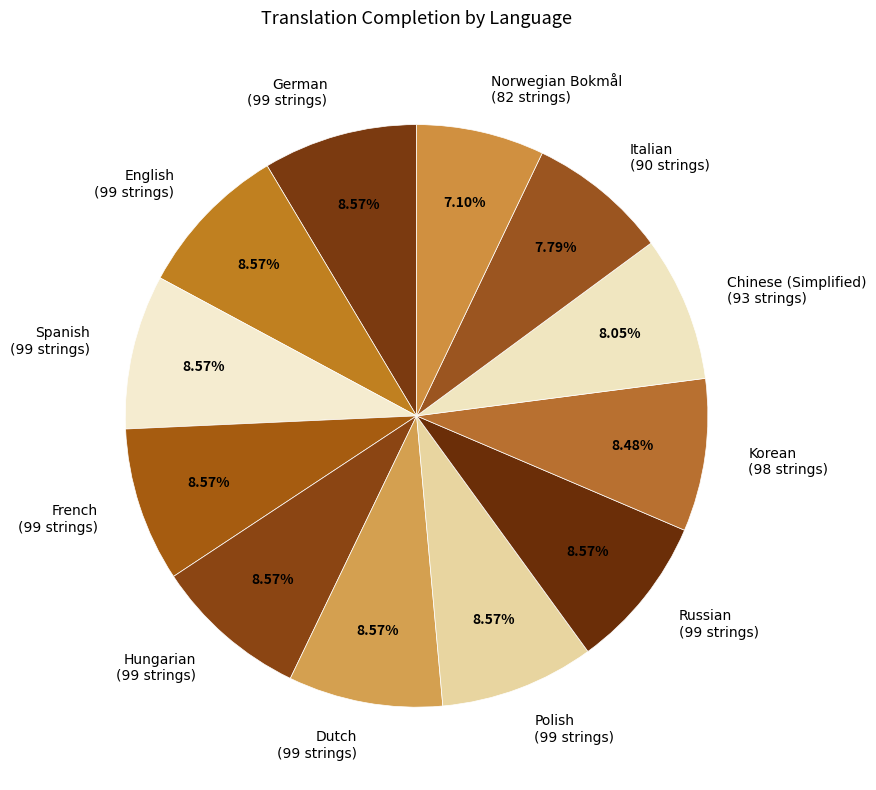

How many segments does this pie chart have?

12